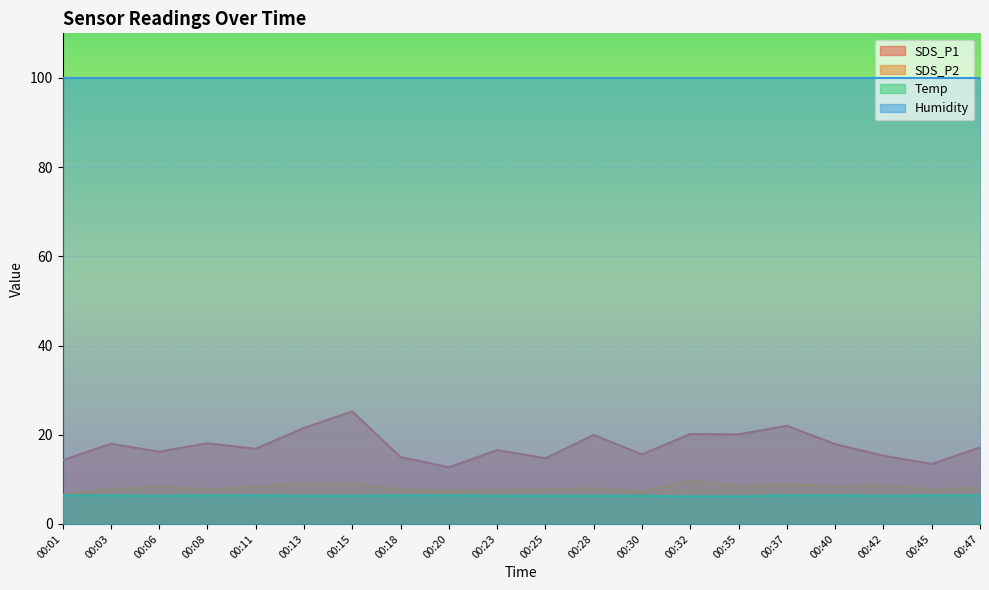

Rank the series by their maximum value, from highest to lowest.

Humidity, SDS_P1, SDS_P2, Temp